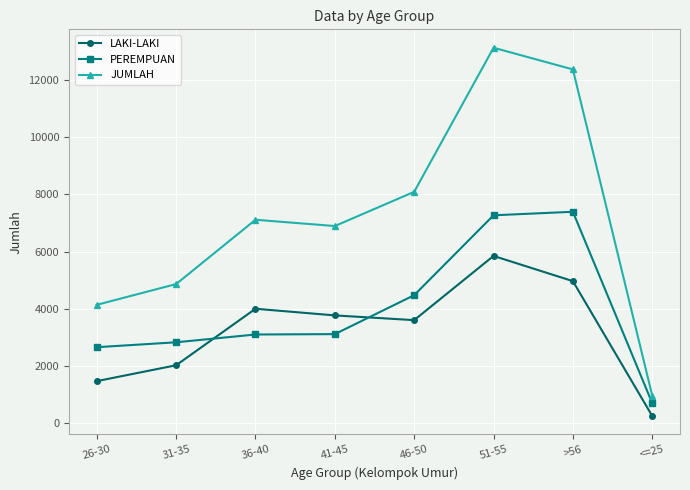

What is the label of the 6th point from the left?

51-55